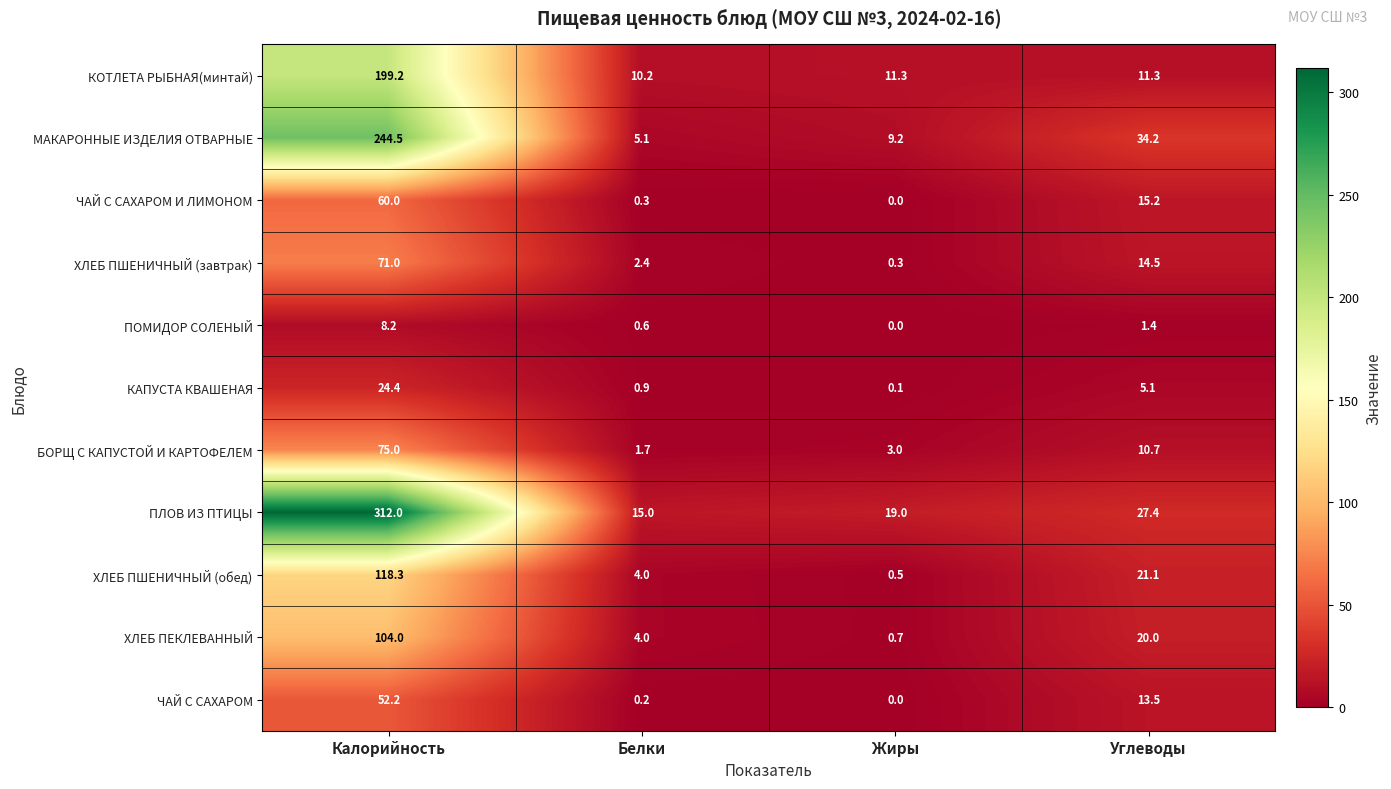

Count the number of categories in the chart.

4